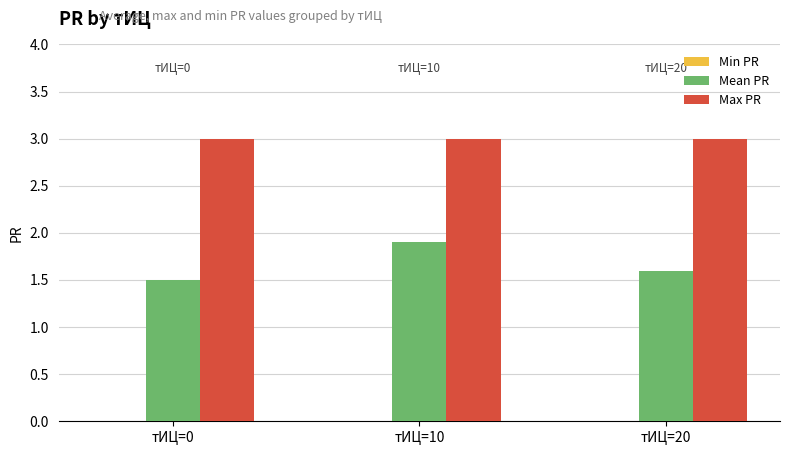

At which category is the sum across all series the highest?

тИЦ=10